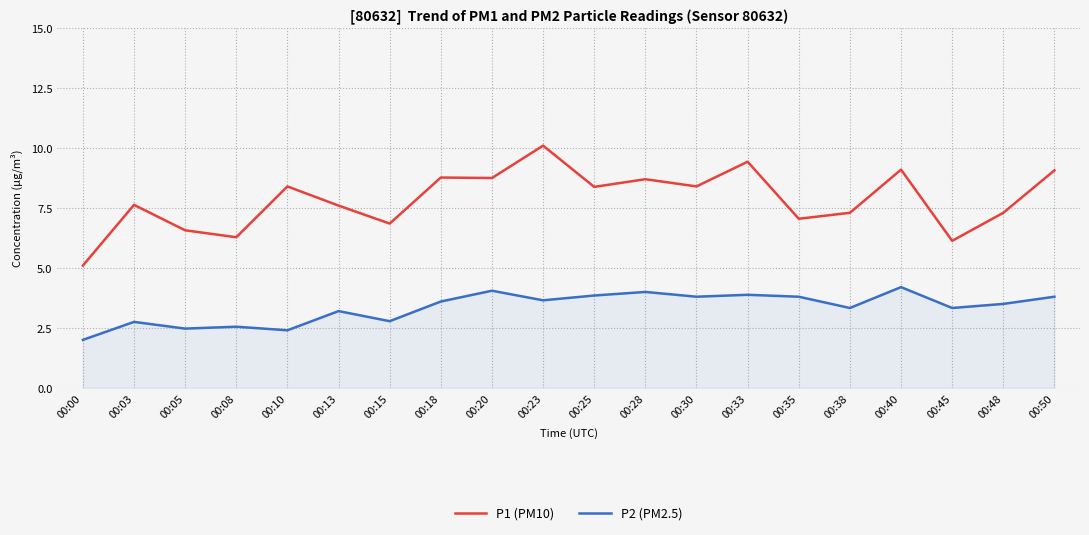

What is the spread (max minus min) of values at 00:13?

4.4